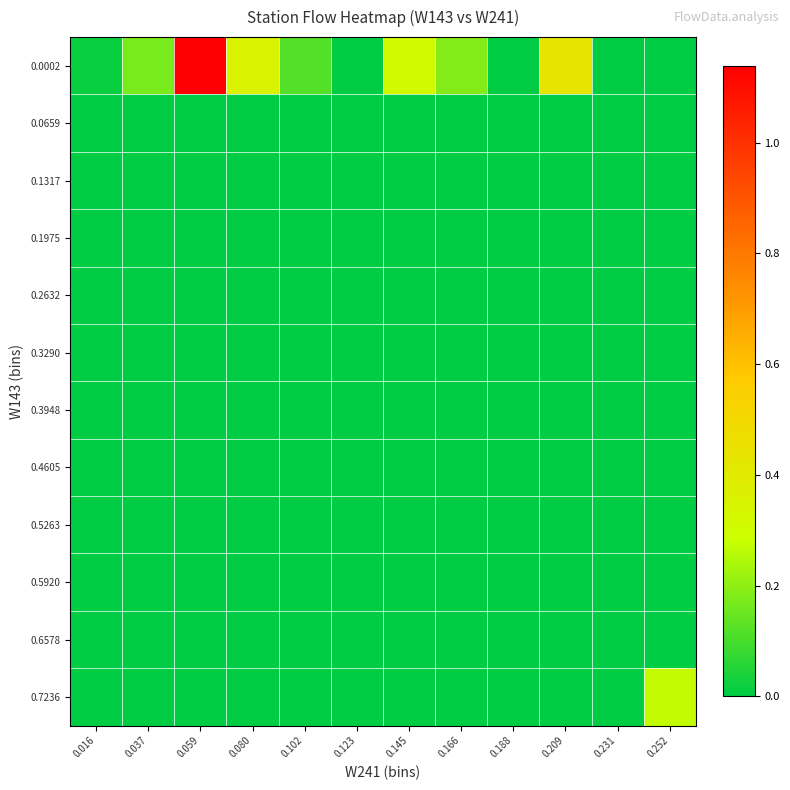

Reading left to right, transcribe all the data shown in this chart.

0.0002: 0.016=0.0	0.037=0.2	0.059=1.1	0.080=0.4	0.102=0.1	0.123=0.0	0.145=0.3	0.166=0.2	0.188=0.0	0.209=0.4	0.231=0.0	0.252=0.0
0.0659: 0.016=0.0	0.037=0.0	0.059=0.0	0.080=0.0	0.102=0.0	0.123=0.0	0.145=0.0	0.166=0.0	0.188=0.0	0.209=0.0	0.231=0.0	0.252=0.0
0.1317: 0.016=0.0	0.037=0.0	0.059=0.0	0.080=0.0	0.102=0.0	0.123=0.0	0.145=0.0	0.166=0.0	0.188=0.0	0.209=0.0	0.231=0.0	0.252=0.0
0.1975: 0.016=0.0	0.037=0.0	0.059=0.0	0.080=0.0	0.102=0.0	0.123=0.0	0.145=0.0	0.166=0.0	0.188=0.0	0.209=0.0	0.231=0.0	0.252=0.0
0.2632: 0.016=0.0	0.037=0.0	0.059=0.0	0.080=0.0	0.102=0.0	0.123=0.0	0.145=0.0	0.166=0.0	0.188=0.0	0.209=0.0	0.231=0.0	0.252=0.0
0.3290: 0.016=0.0	0.037=0.0	0.059=0.0	0.080=0.0	0.102=0.0	0.123=0.0	0.145=0.0	0.166=0.0	0.188=0.0	0.209=0.0	0.231=0.0	0.252=0.0
0.3948: 0.016=0.0	0.037=0.0	0.059=0.0	0.080=0.0	0.102=0.0	0.123=0.0	0.145=0.0	0.166=0.0	0.188=0.0	0.209=0.0	0.231=0.0	0.252=0.0
0.4605: 0.016=0.0	0.037=0.0	0.059=0.0	0.080=0.0	0.102=0.0	0.123=0.0	0.145=0.0	0.166=0.0	0.188=0.0	0.209=0.0	0.231=0.0	0.252=0.0
0.5263: 0.016=0.0	0.037=0.0	0.059=0.0	0.080=0.0	0.102=0.0	0.123=0.0	0.145=0.0	0.166=0.0	0.188=0.0	0.209=0.0	0.231=0.0	0.252=0.0
0.5920: 0.016=0.0	0.037=0.0	0.059=0.0	0.080=0.0	0.102=0.0	0.123=0.0	0.145=0.0	0.166=0.0	0.188=0.0	0.209=0.0	0.231=0.0	0.252=0.0
0.6578: 0.016=0.0	0.037=0.0	0.059=0.0	0.080=0.0	0.102=0.0	0.123=0.0	0.145=0.0	0.166=0.0	0.188=0.0	0.209=0.0	0.231=0.0	0.252=0.0
0.7236: 0.016=0.0	0.037=0.0	0.059=0.0	0.080=0.0	0.102=0.0	0.123=0.0	0.145=0.0	0.166=0.0	0.188=0.0	0.209=0.0	0.231=0.0	0.252=0.3